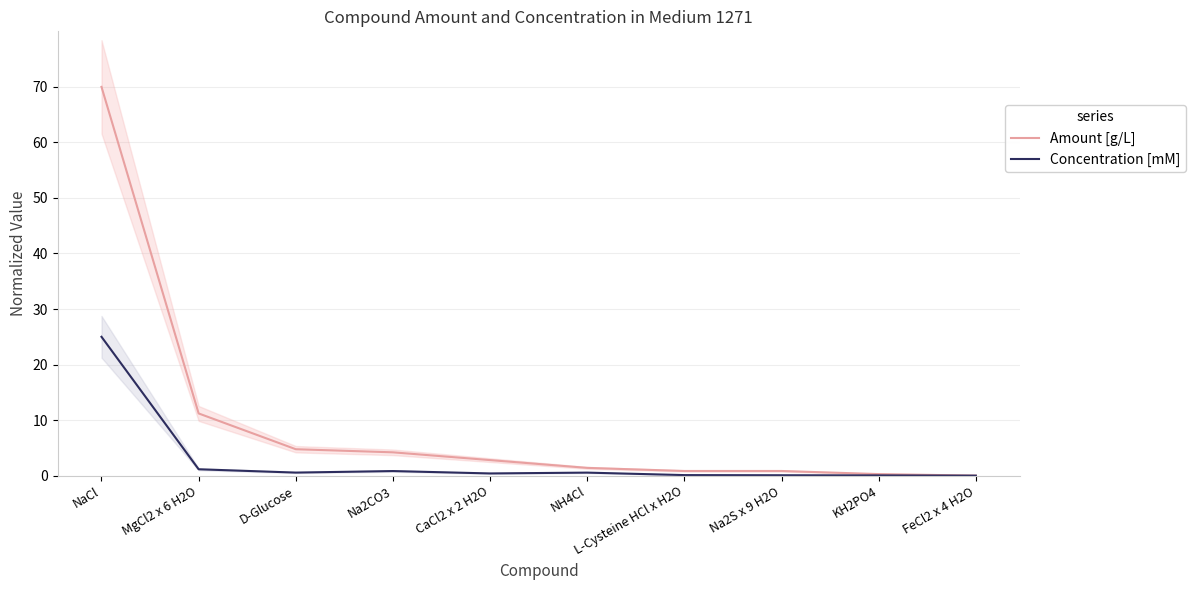

What value does the Concentration [mM] series have at Na2S x 9 H2O?

0.1